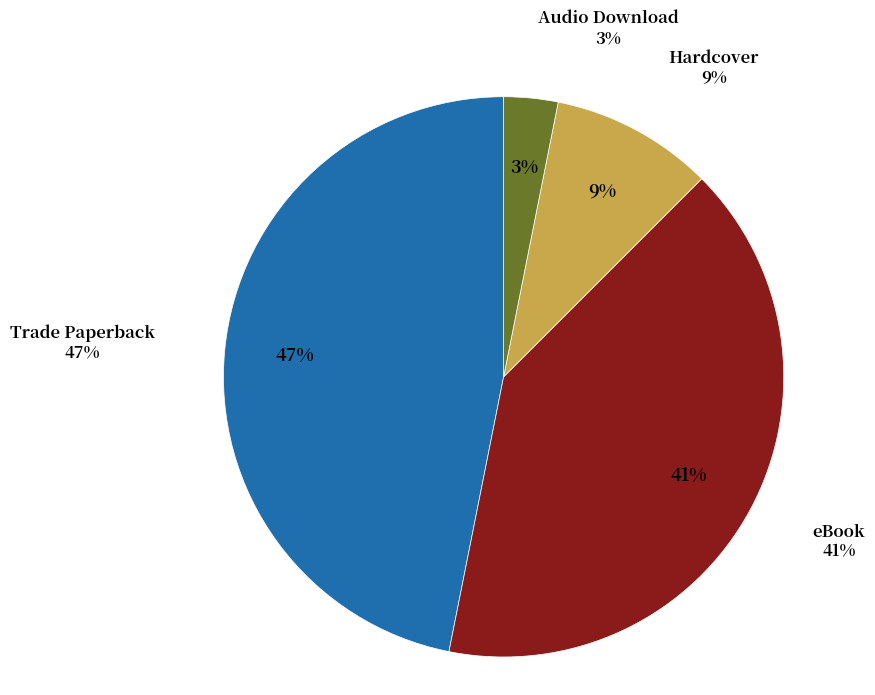

To the nearest percent, what is the difference between the largest and smallest slice percentages?

44%